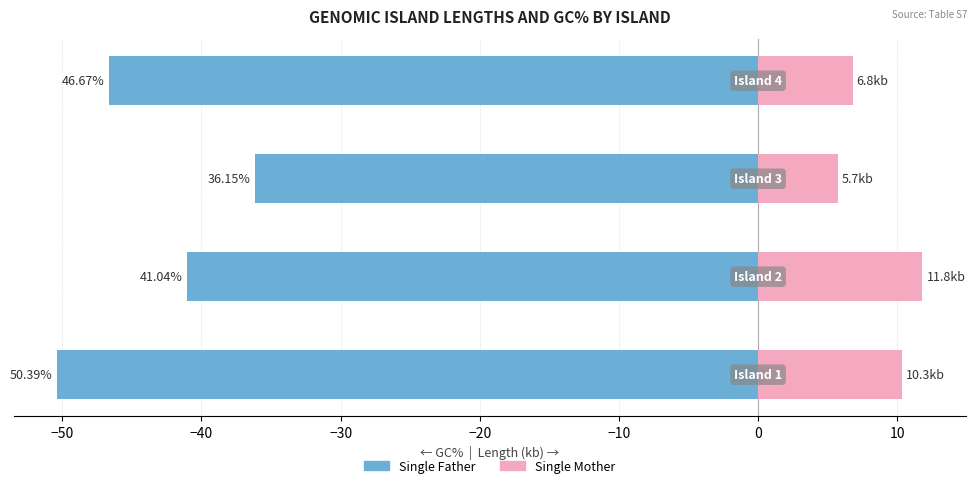

Does the chart contain stacked bars?

No